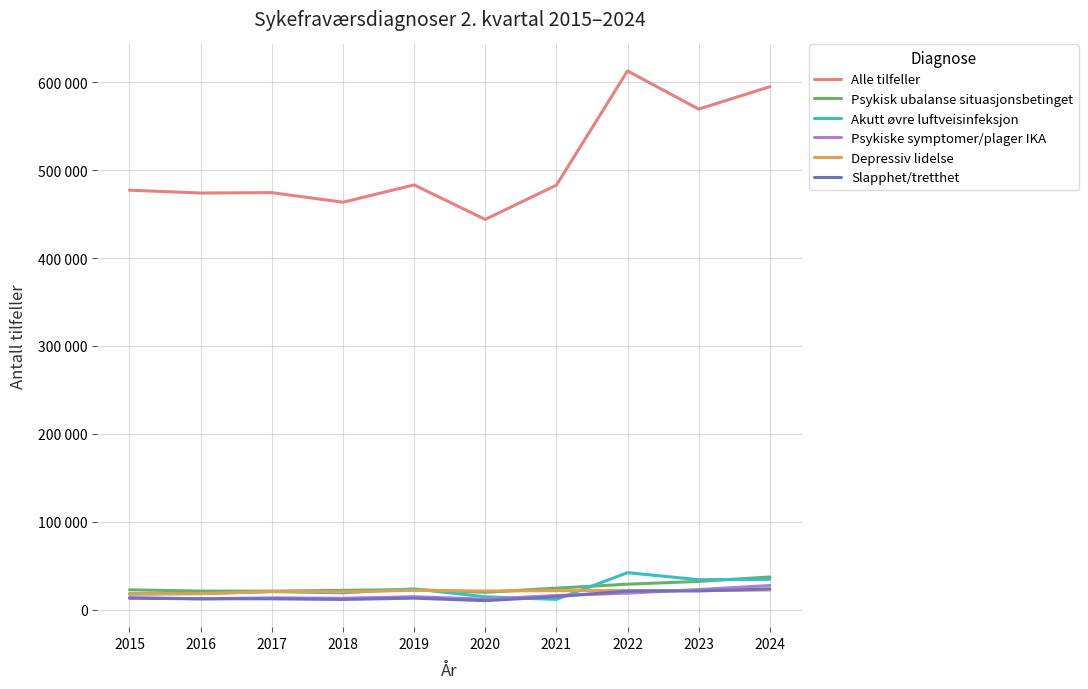

What are all the series names shown in the legend?

Alle tilfeller, Psykisk ubalanse situasjonsbetinget, Akutt øvre luftveisinfeksjon, Psykiske symptomer/plager IKA, Depressiv lidelse, Slapphet/tretthet